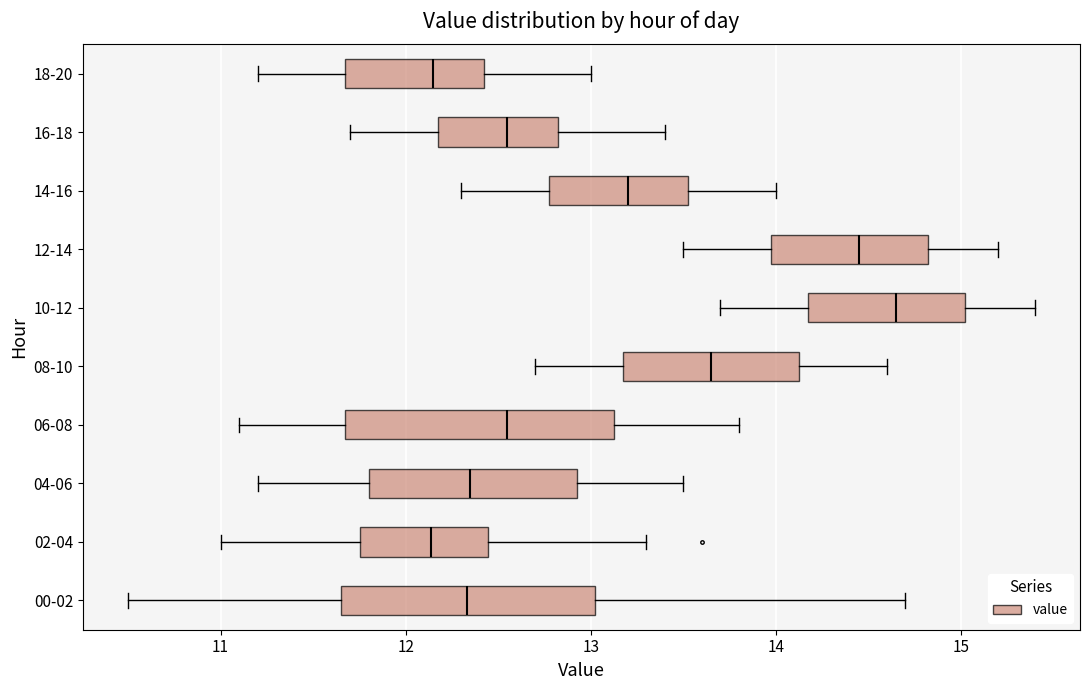

Reading bottom to top, transcribe this box plot: for each box, give where its median line is, the range the box spans, and where its two whiskers end, as read against the x-axis. The values are not printed on the chart, so give them approximately, as read against the axis.

00-02: median 12.3, box 11.7 to 13.0, whiskers 10.5 to 14.7
02-04: median 12.1, box 11.8 to 12.4, whiskers 11.0 to 13.3
04-06: median 12.4, box 11.8 to 12.9, whiskers 11.2 to 13.5
06-08: median 12.6, box 11.7 to 13.1, whiskers 11.1 to 13.8
08-10: median 13.7, box 13.2 to 14.1, whiskers 12.7 to 14.6
10-12: median 14.7, box 14.2 to 15.0, whiskers 13.7 to 15.4
12-14: median 14.5, box 14.0 to 14.8, whiskers 13.5 to 15.2
14-16: median 13.2, box 12.8 to 13.5, whiskers 12.3 to 14.0
16-18: median 12.6, box 12.2 to 12.8, whiskers 11.7 to 13.4
18-20: median 12.2, box 11.7 to 12.4, whiskers 11.2 to 13.0